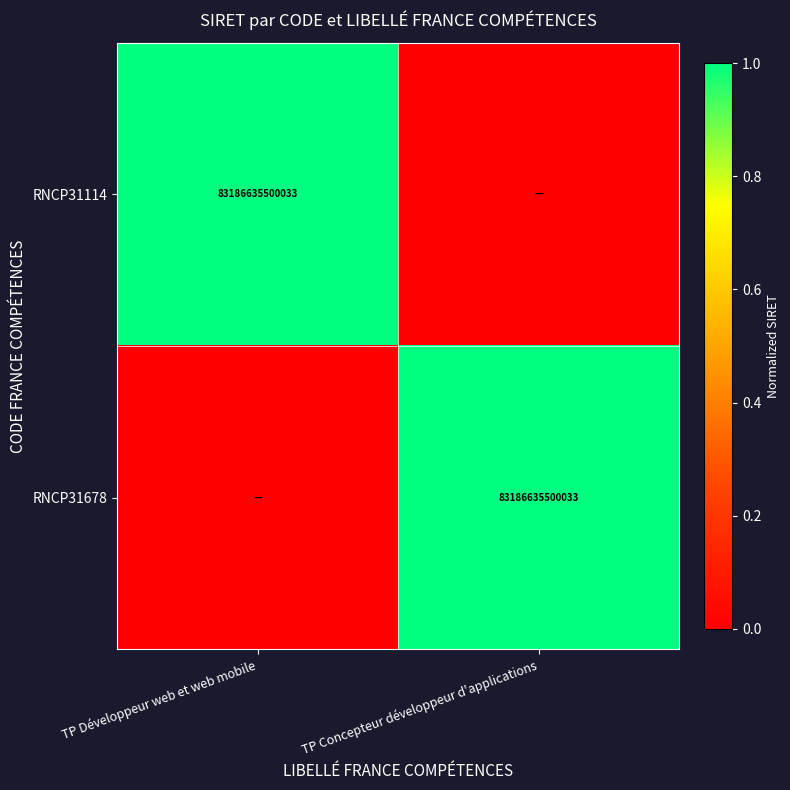

How many distinct data groups are displayed?

2